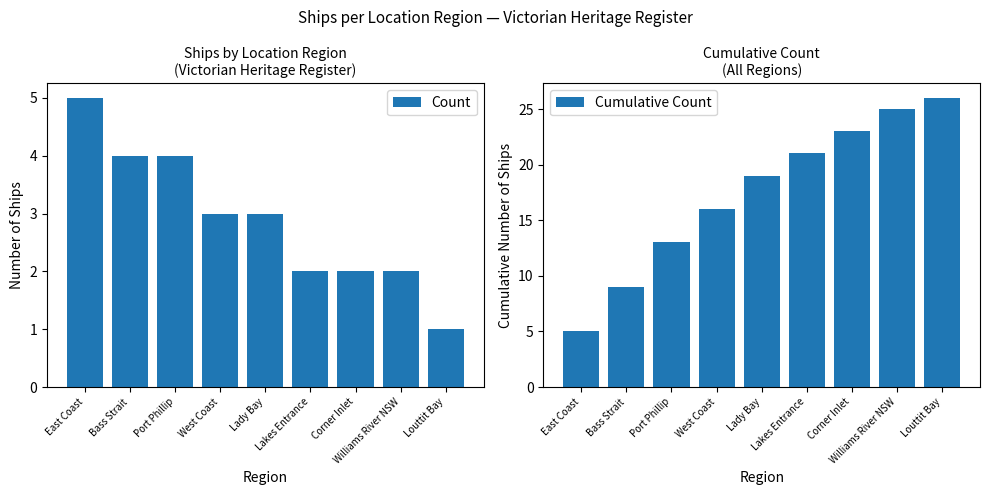

Is the value of Cumulative Count at Lakes Entrance greater than the value of Count at Corner Inlet?

Yes